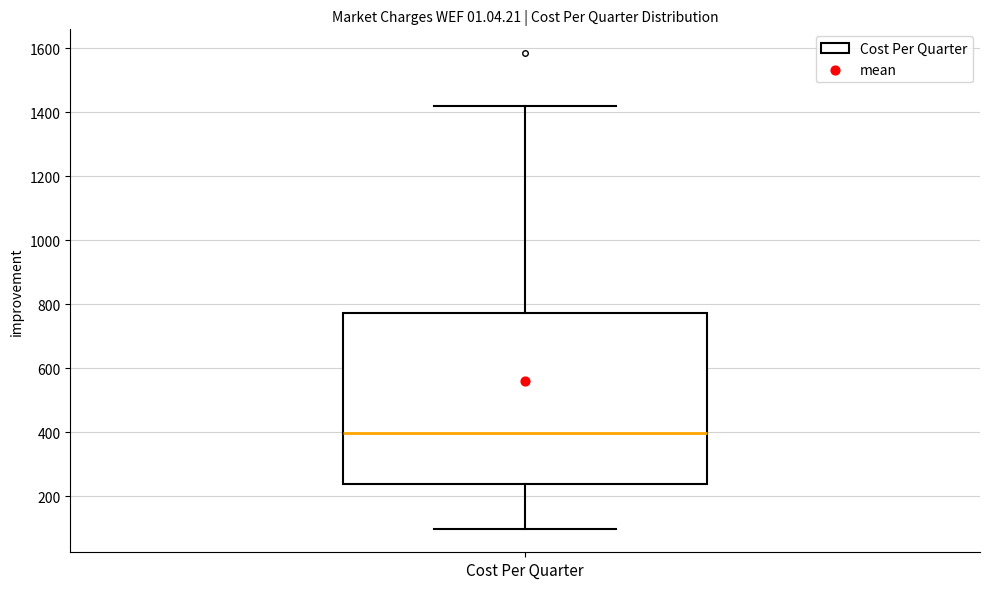

Where does the upper whisker of the box for Cost Per Quarter end on the y-axis? The values are not printed on the chart, so give them approximately, as read against the axis.

1420